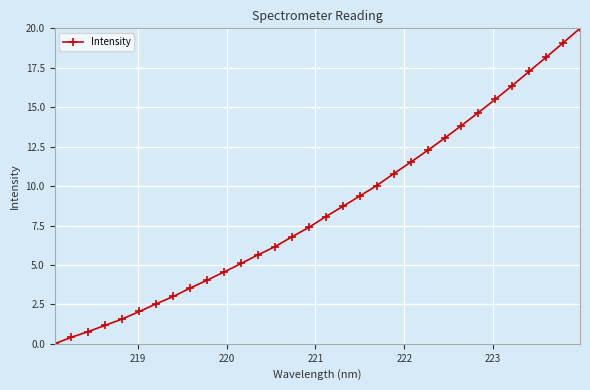

What is the value of the 12th point from the left?

5.1